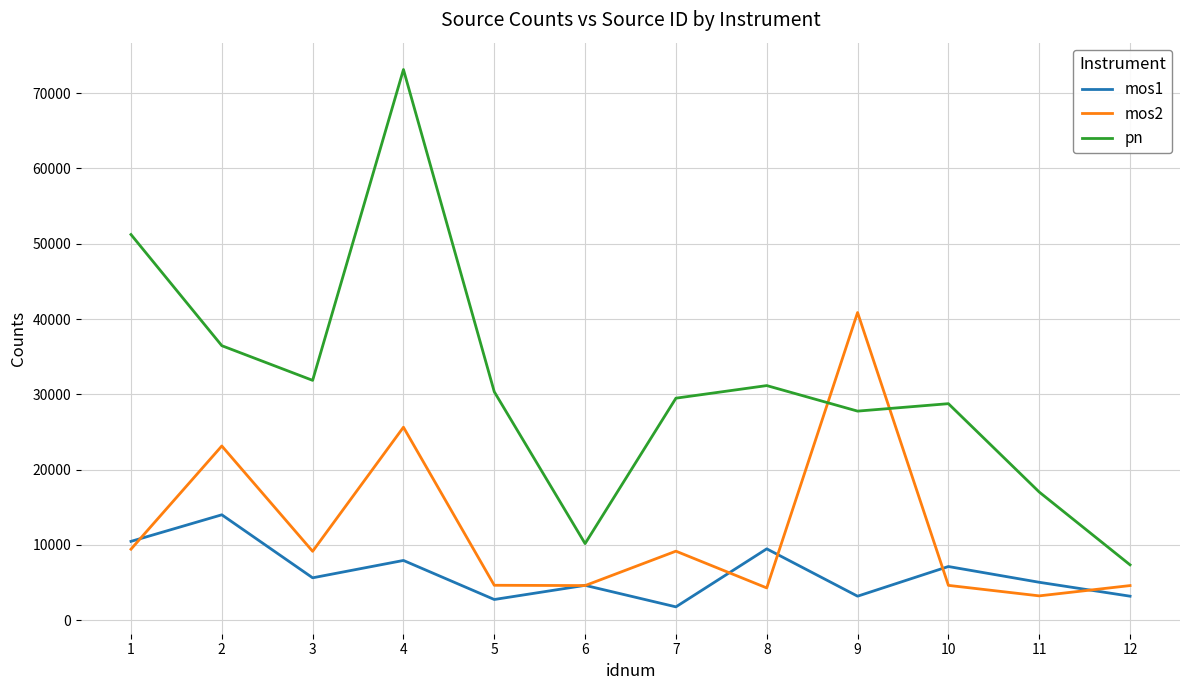

What is the spread (max minus min) of values at 5?

27585.2